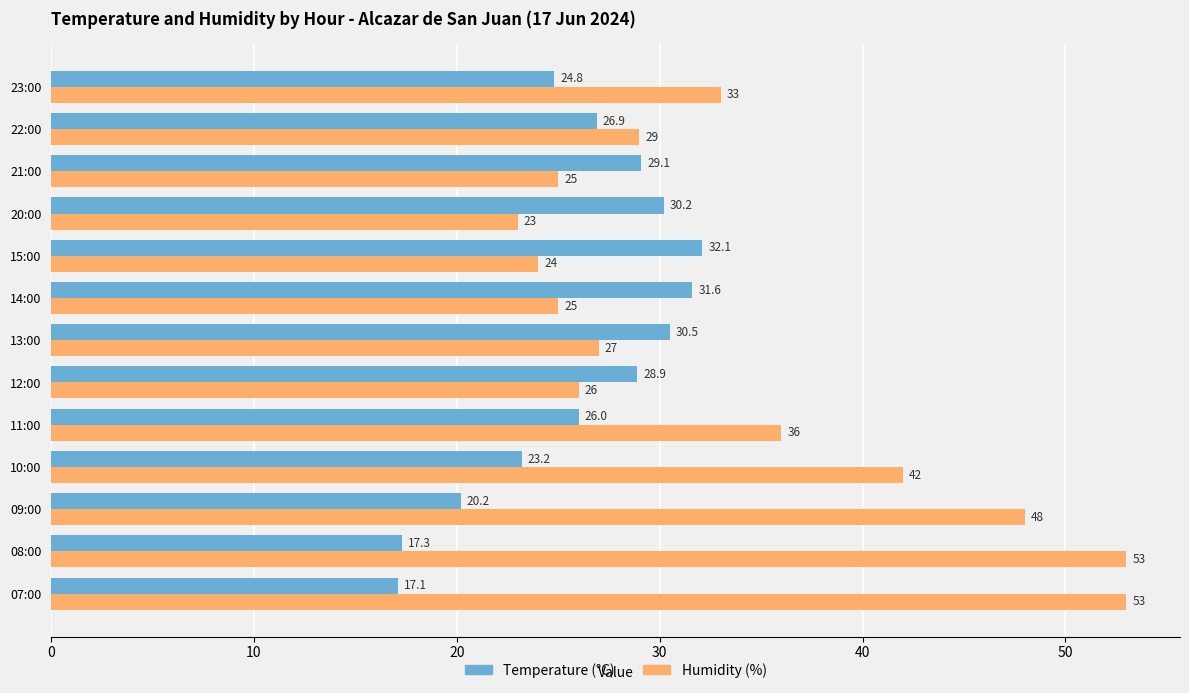

Which series has the widest spread of values?

Humidity (%)